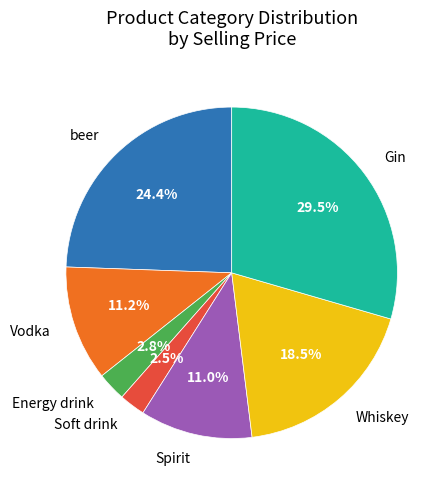

Is there any slice that represents more than half of the pie?

No